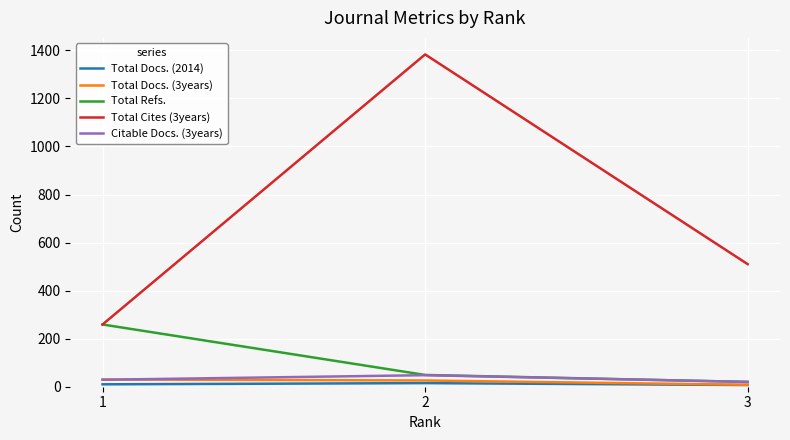

How many values in the Total Refs. series exceed 49?

1